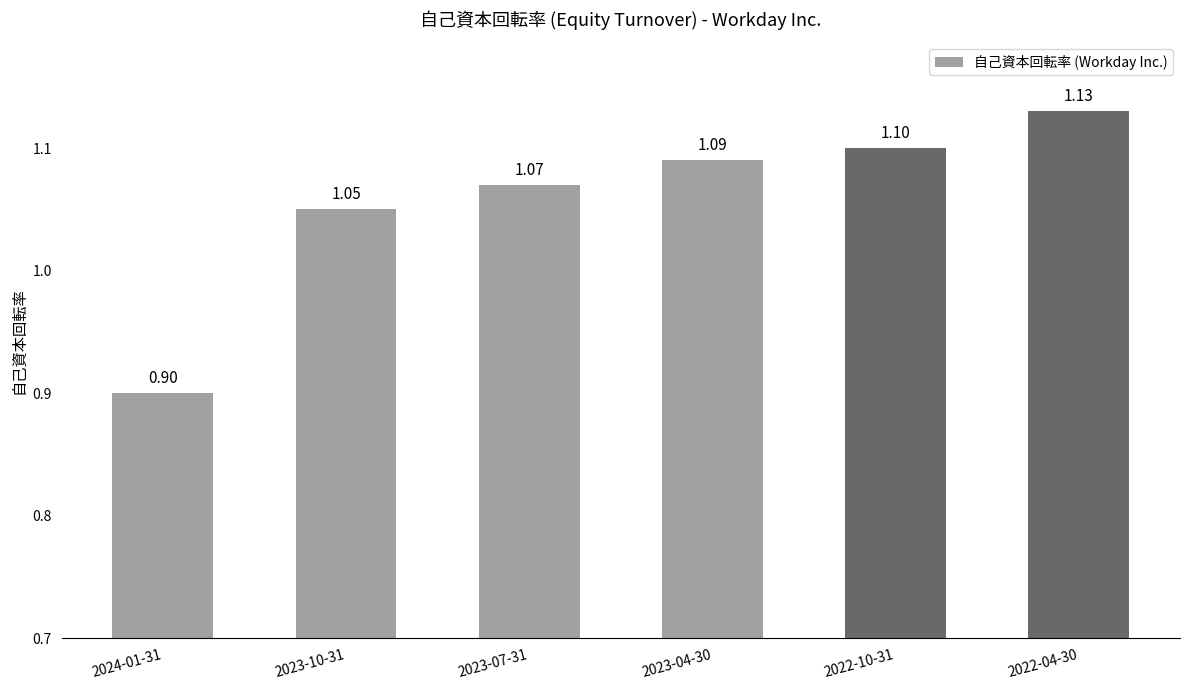

What is the sum of all values?

6.3